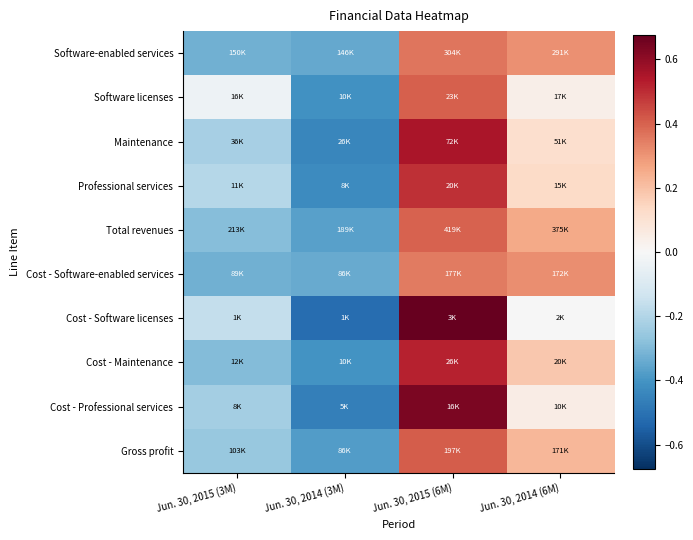

What is the minimum value shown in the chart?

-0.5